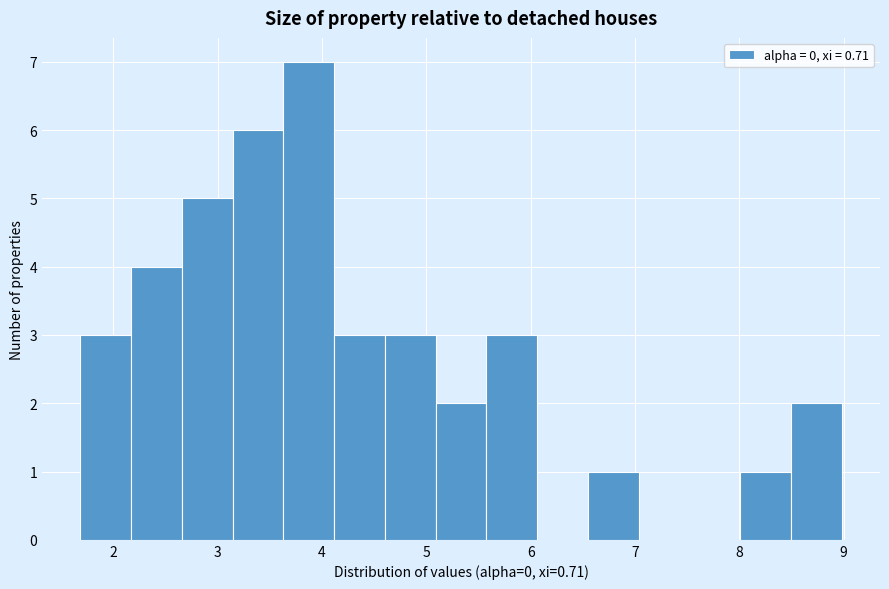

Reading left to right, list every bar in this chart as the range it spans on the x-axis followed by its height. Neither the bar edges nor the heights are printed on the chart, so give them approximately, as read against the axes.

1.7 to 2.2: 3
2.2 to 2.7: 4
2.7 to 3.1: 5
3.1 to 3.6: 6
3.6 to 4.1: 7
4.1 to 4.6: 3
4.6 to 5.1: 3
5.1 to 5.6: 2
5.6 to 6.1: 3
6.1 to 6.5: 0
6.5 to 7.0: 1
7.0 to 7.5: 0
7.5 to 8.0: 0
8.0 to 8.5: 1
8.5 to 9.0: 2